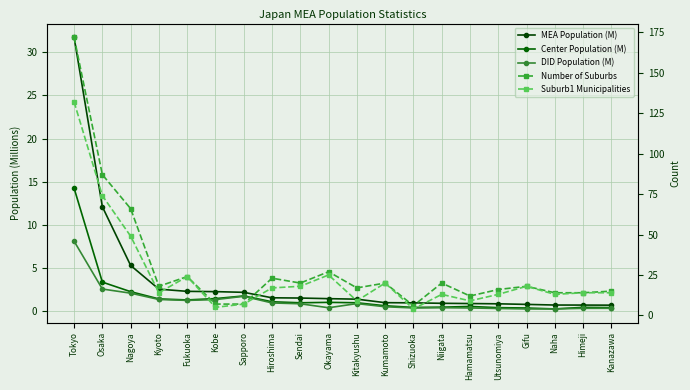

What are all the series names shown in the legend?

MEA Population (M), Center Population (M), DID Population (M), Number of Suburbs, Suburb1 Municipalities